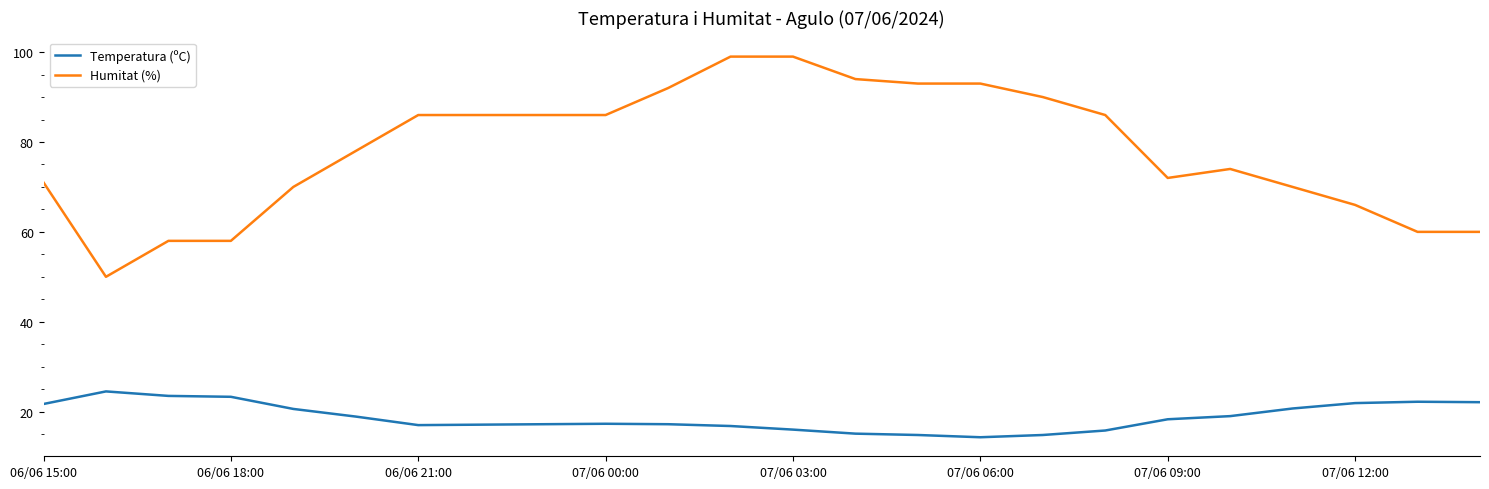

List the series in order of their overall mean, lowest first.

Temperatura (ºC), Humitat (%)